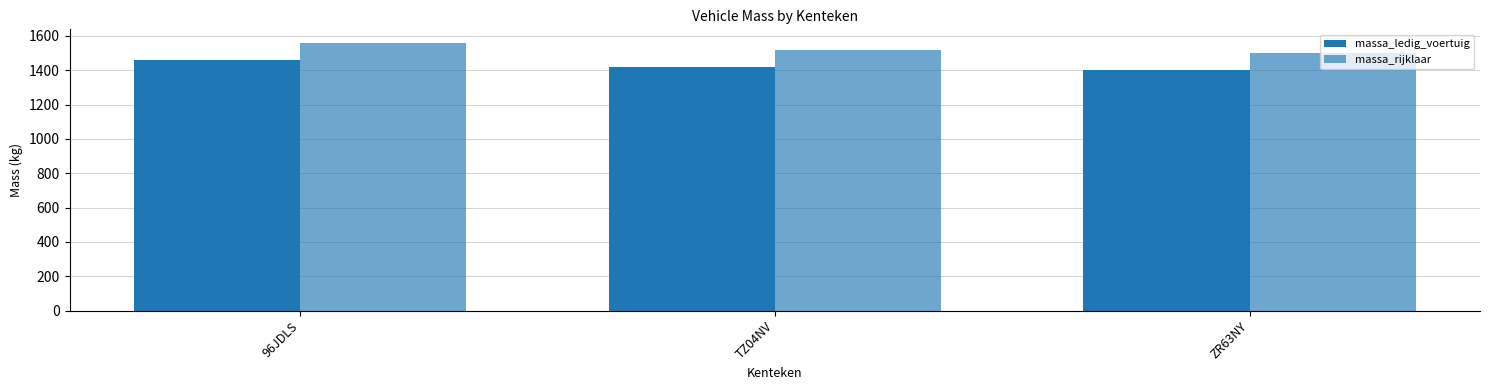

What is the spread (max minus min) of values at TZ04NV?

100